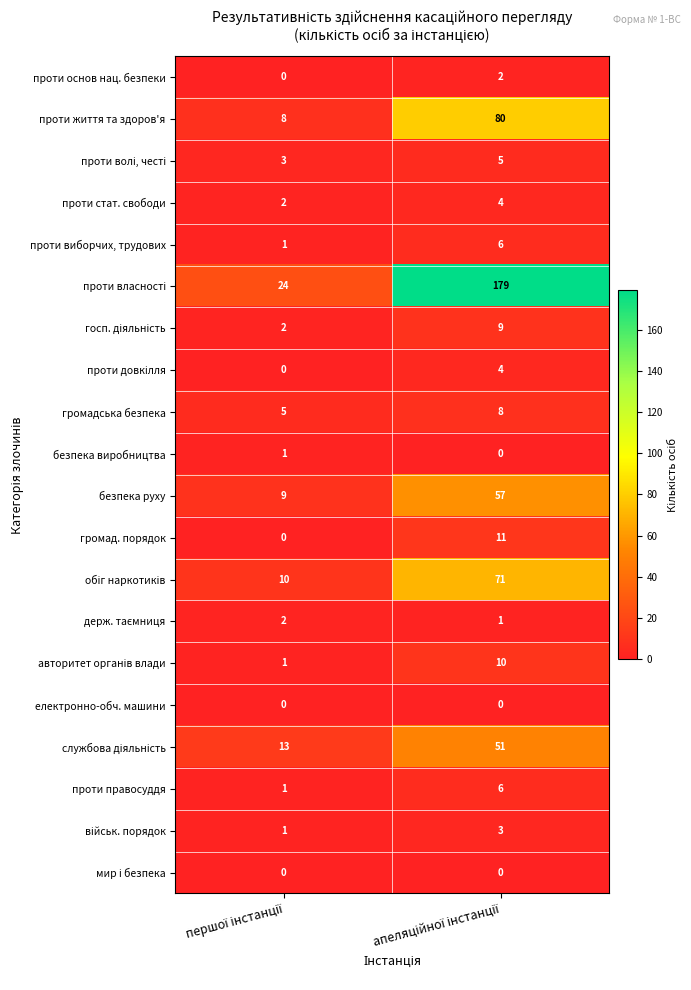

What is the maximum value for громадська безпека?

8